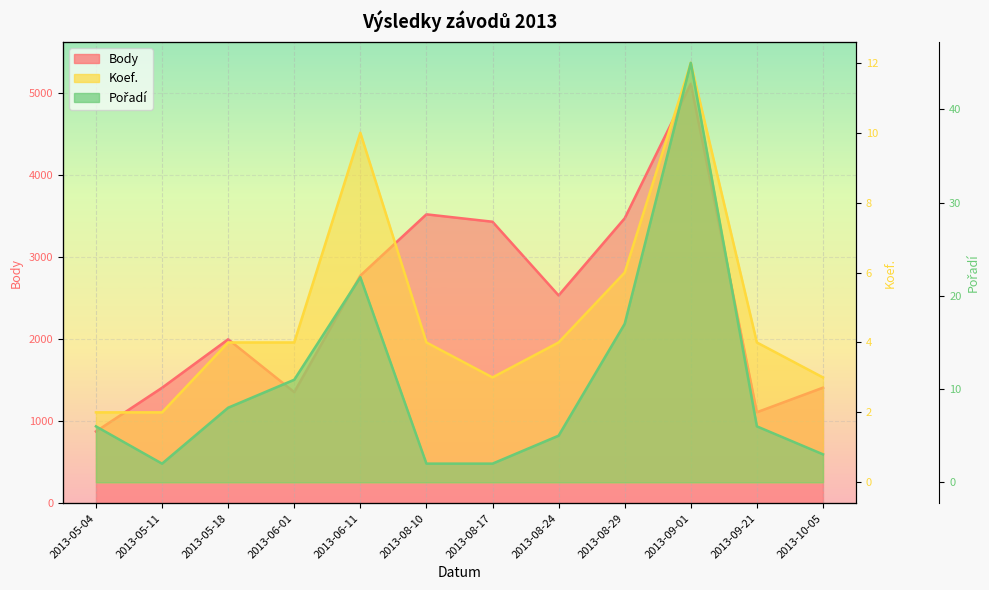

The chart shows a value of 1108 at 2013-09-21. True or false?

True